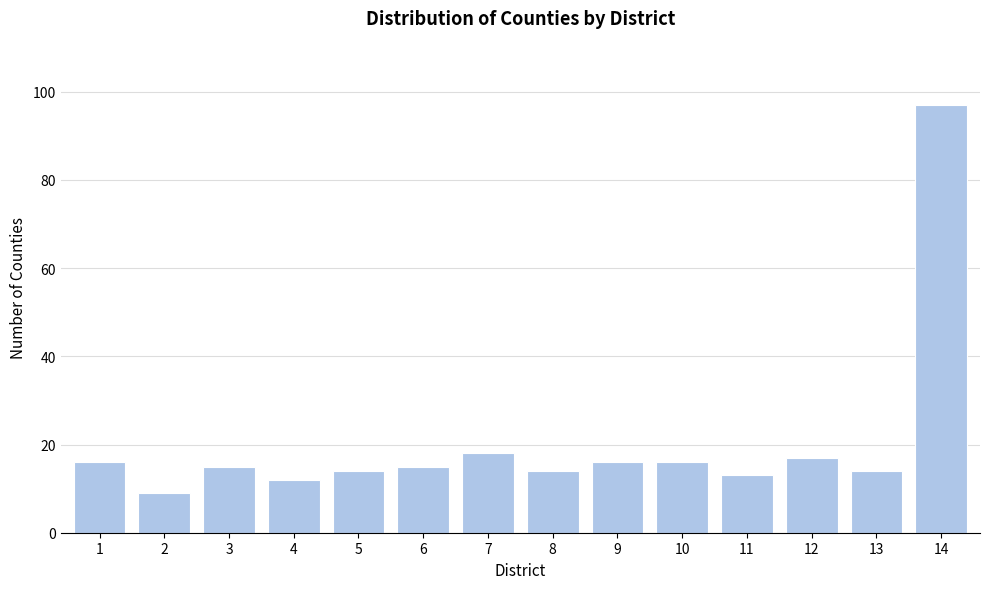

Reading left to right, transcribe all the data shown in this chart.

1=16	2=9	3=15	4=12	5=14	6=15	7=18	8=14	9=16	10=16	11=13	12=17	13=14	14=97